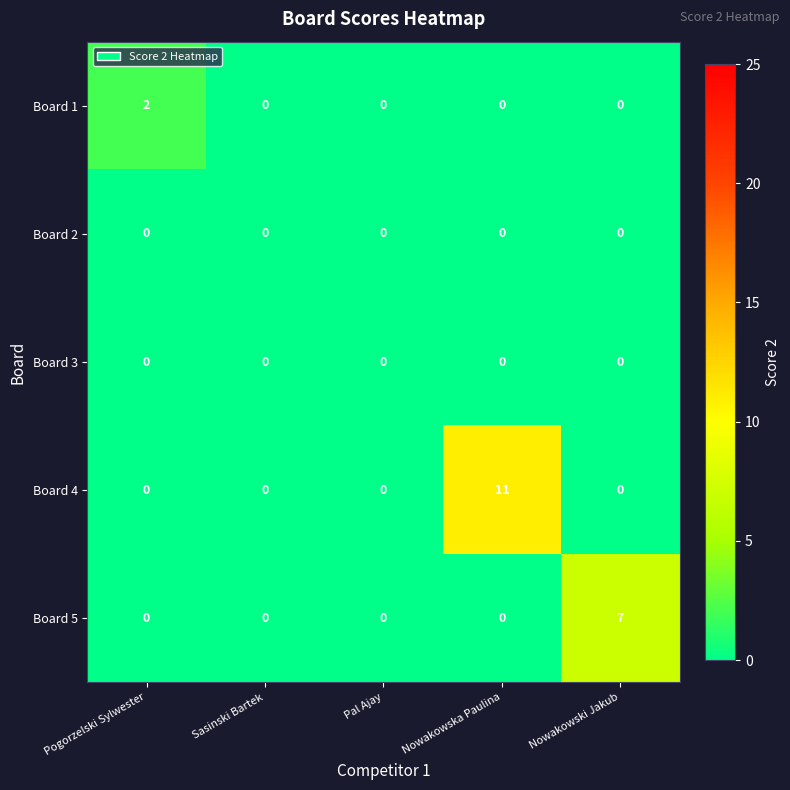

The value of Board 4 at Nowakowski Jakub is -4. True or false?

False